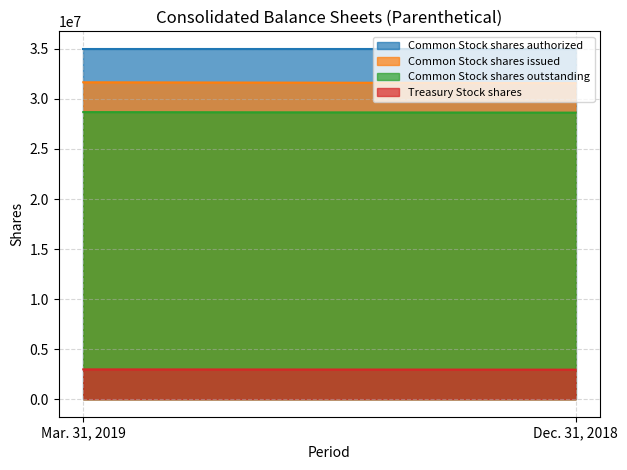

Count the Common Stock shares outstanding values in the range 28627000 to 28682000.

2